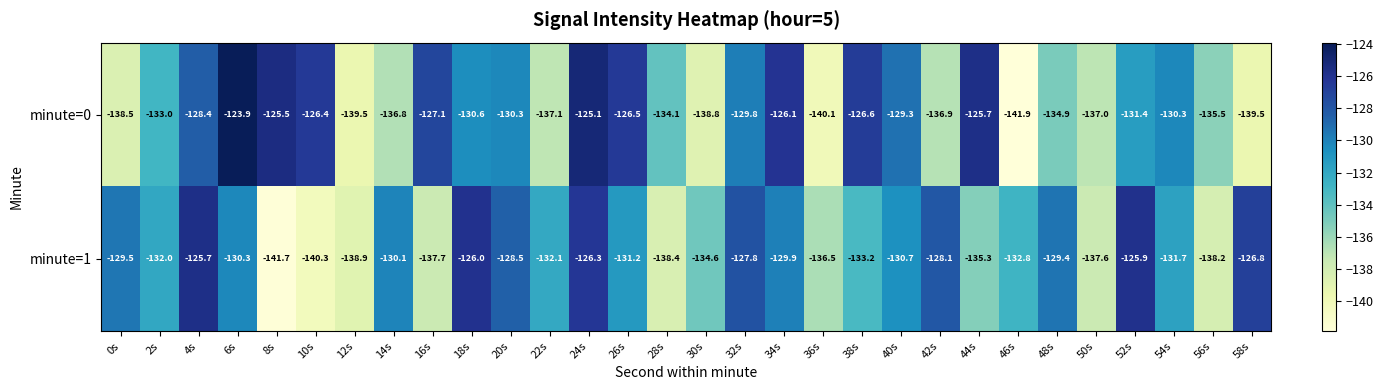

Is it true that minute=1 equals -98.2 at 8s?

False